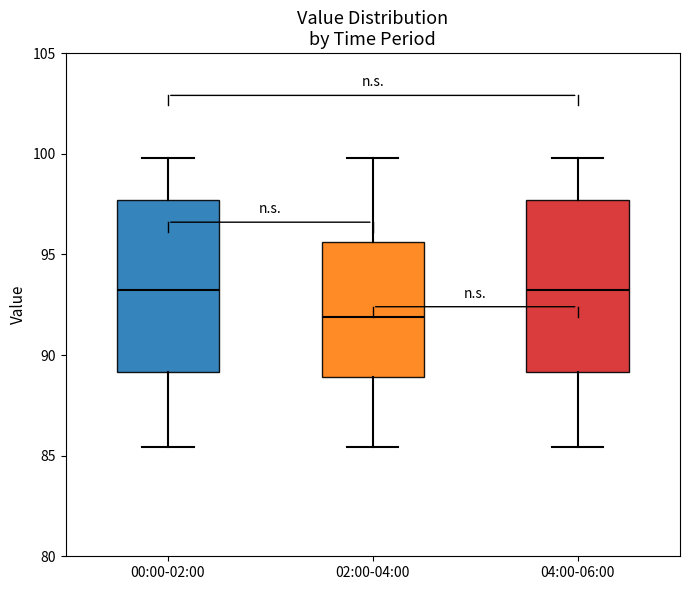

Reading left to right, read every box against the y-axis: the position of its median line, the range the box covers, and the ends of its whiskers. The values are not printed on the chart, so give them approximately, as read against the axis.

00:00-02:00: median 93.0, box 89.0 to 97.5, whiskers 85.5 to 100.0
02:00-04:00: median 92.0, box 89.0 to 95.5, whiskers 85.5 to 100.0
04:00-06:00: median 93.0, box 89.0 to 97.5, whiskers 85.5 to 100.0